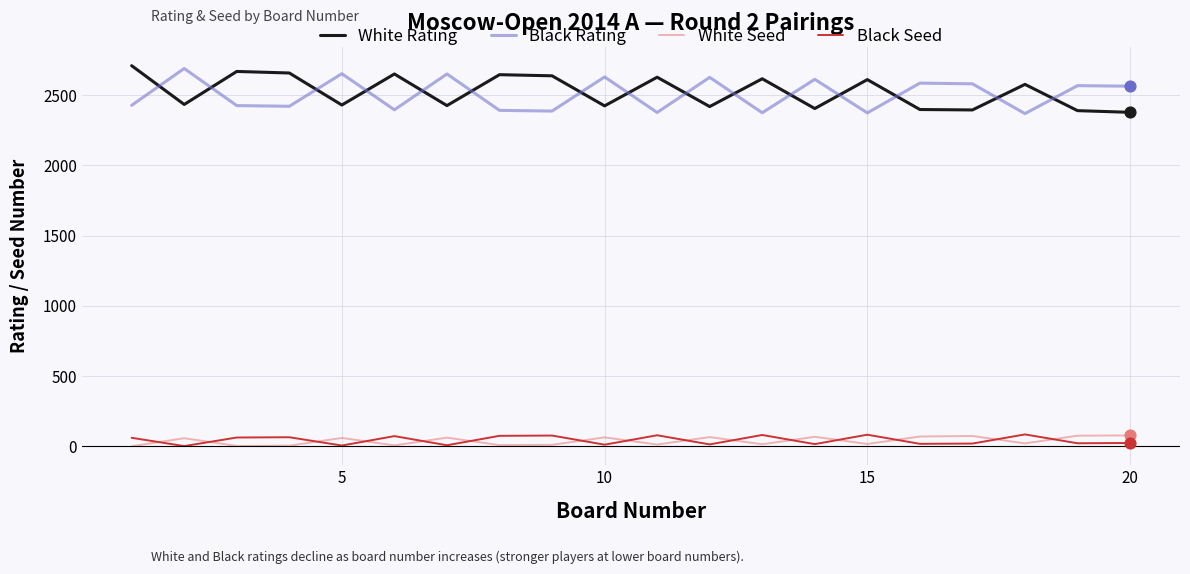

What is the difference between the maximum and minimum values in the Black Rating series?

321